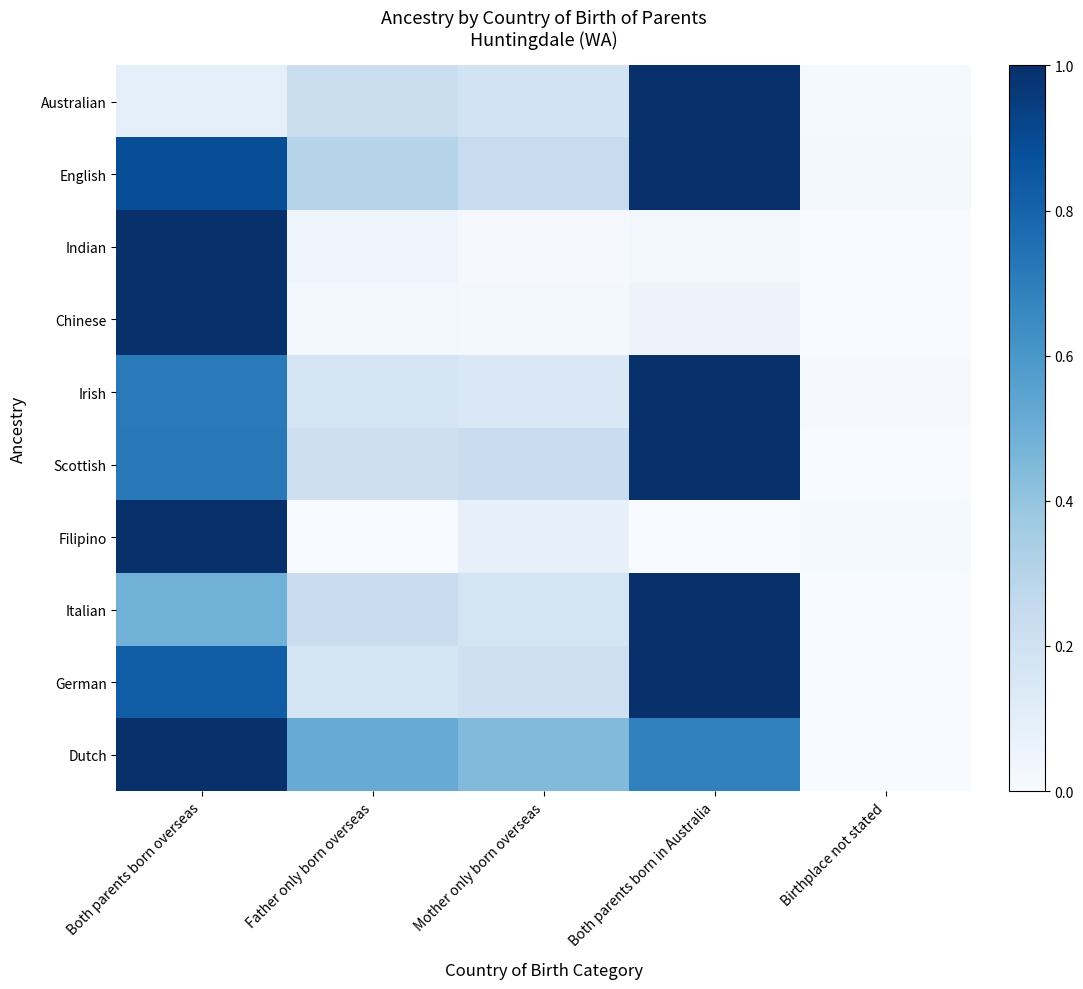

List the series in order of their peak value, lowest first.

Australian, English, Indian, Chinese, Irish, Scottish, Filipino, Italian, German, Dutch